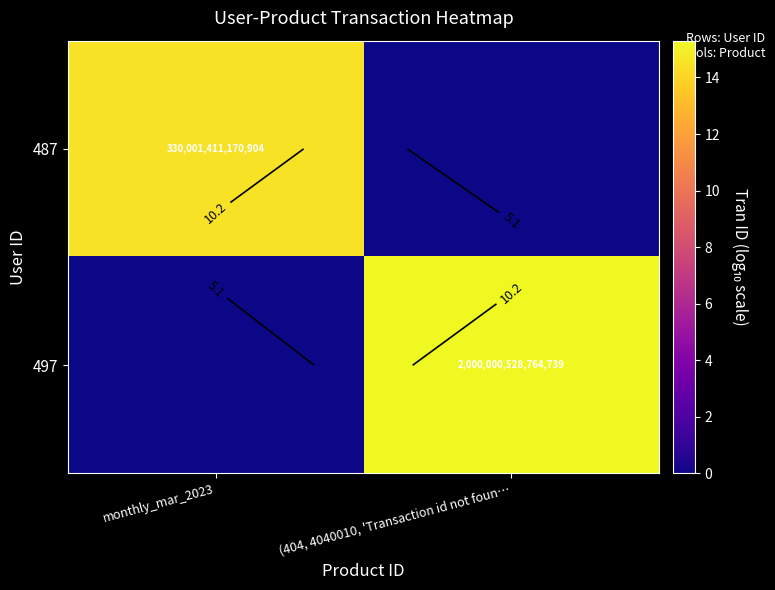

At which category is the sum across all series the highest?

(404, 4040010, 'Transaction id not foun…